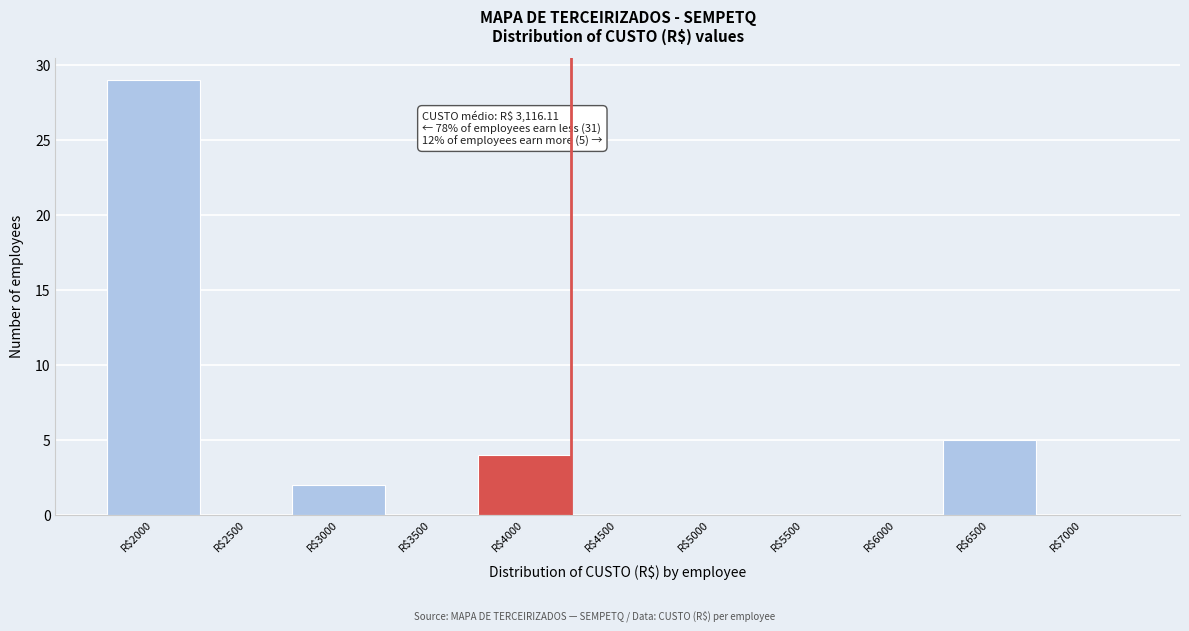

At which category does the chart reach its peak across all series?

R$2000